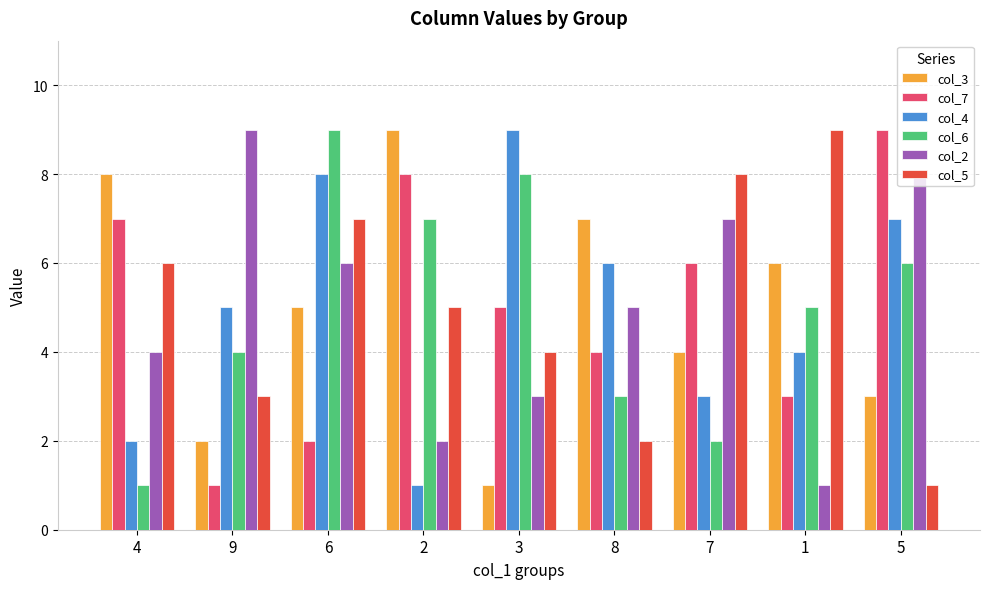

What position from the right is 8?

4